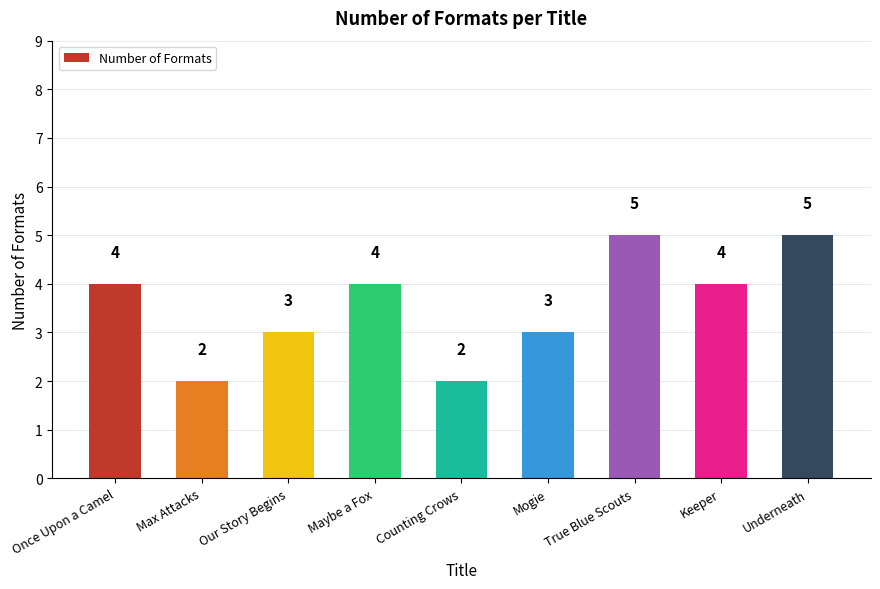

Read the value at Our Story Begins.

3